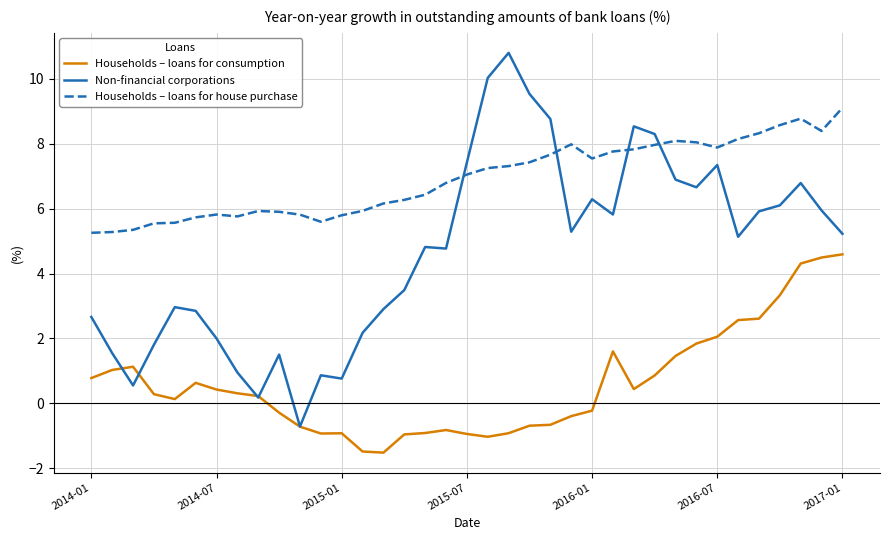

What is the difference between the second highest and second lowest values in the Households – loans for house purchase series?

3.5